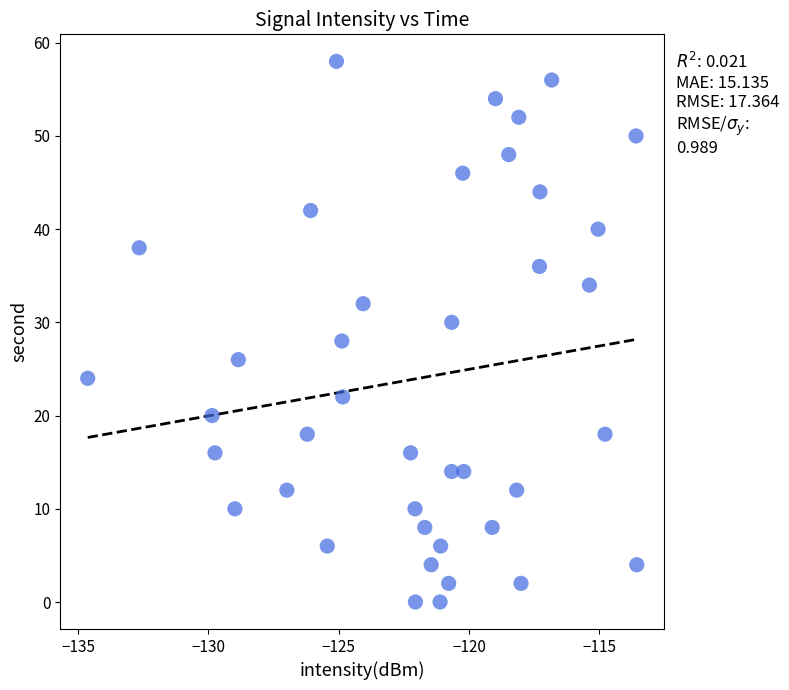

What is the range of Y values (max minus min)?

58